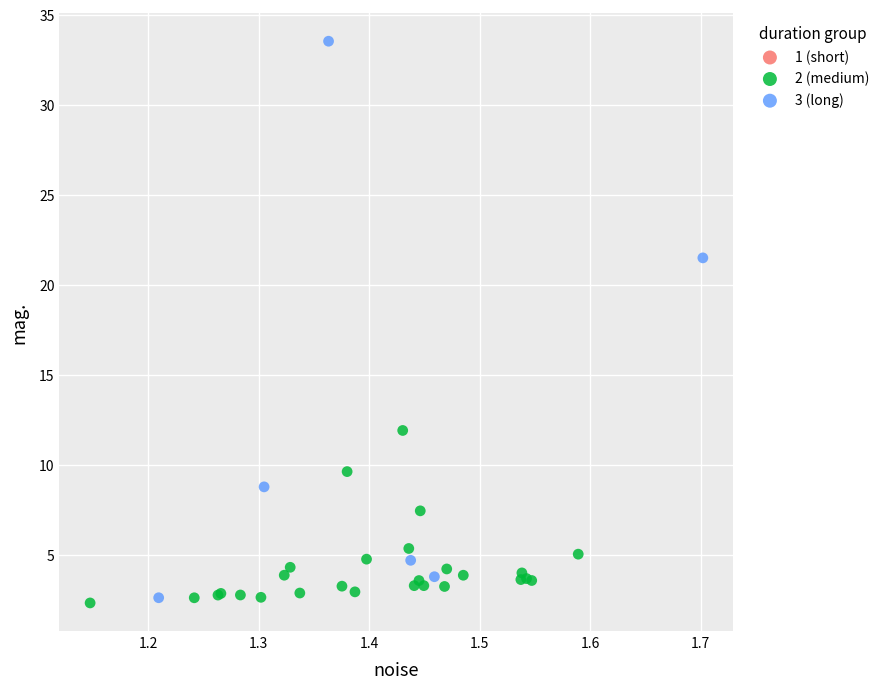

Which series reaches the maximum Y coordinate?

3 (long)